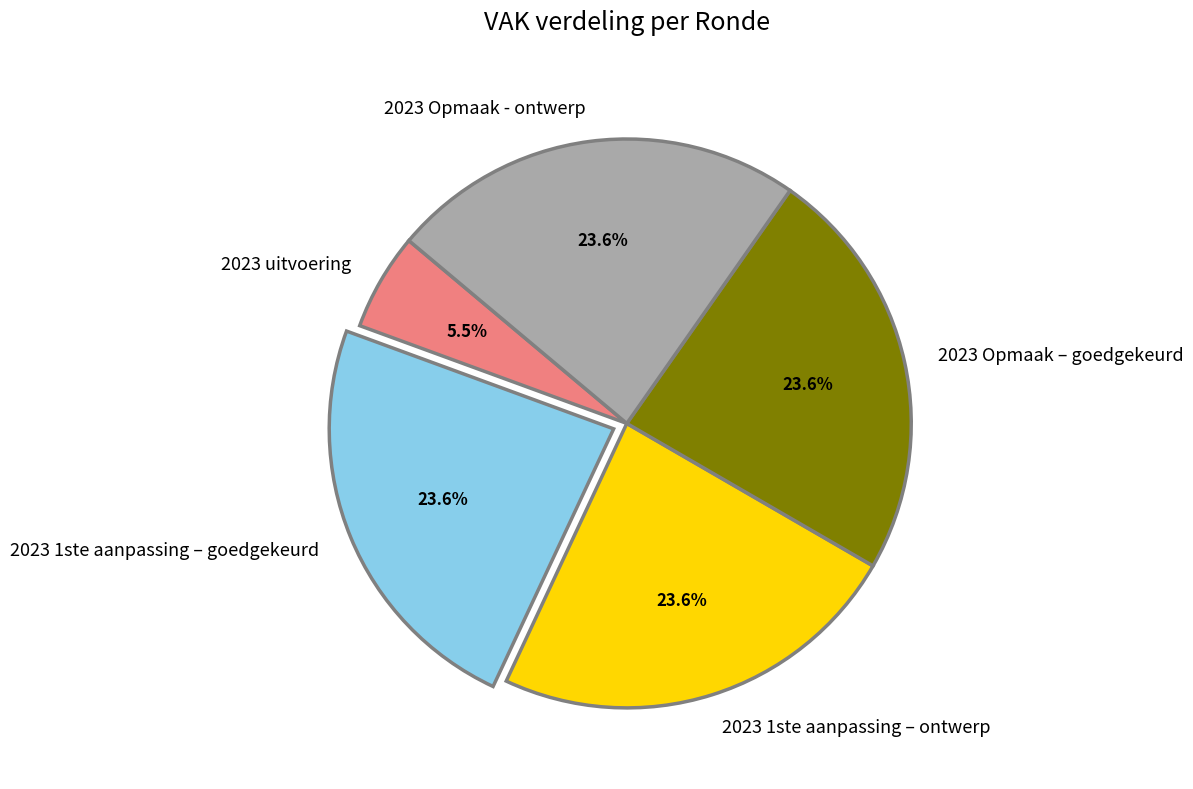

What is the smallest slice in the pie chart?

2023 uitvoering